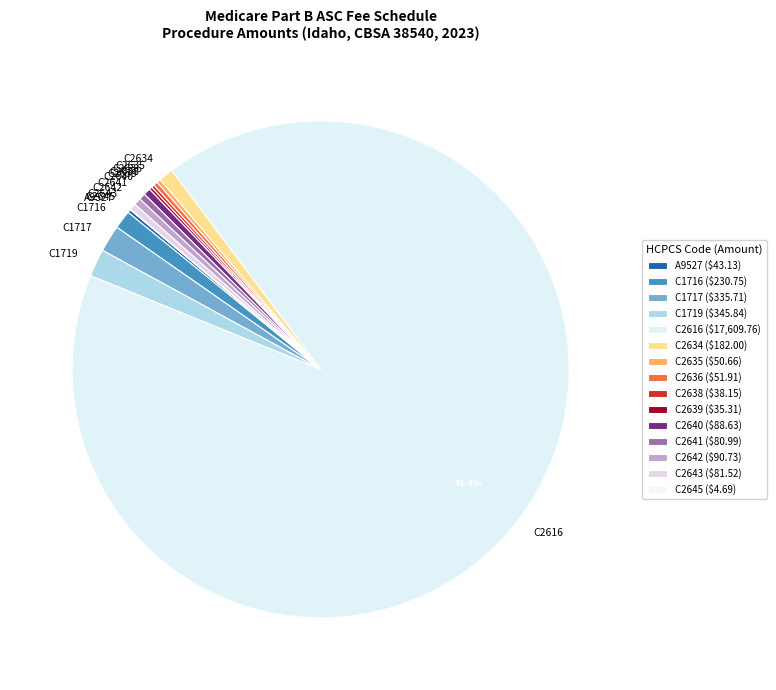

What is the ratio of the value at C1717 to the value at C2643?

4.1